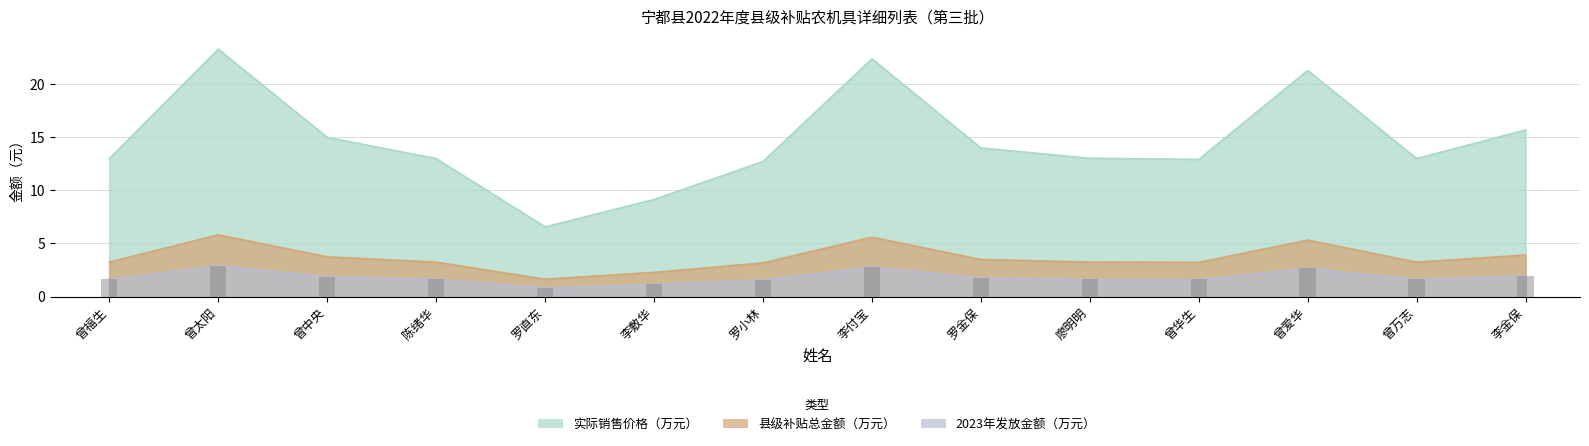

What is the sum of all 县级补贴总金额 values?

51.3